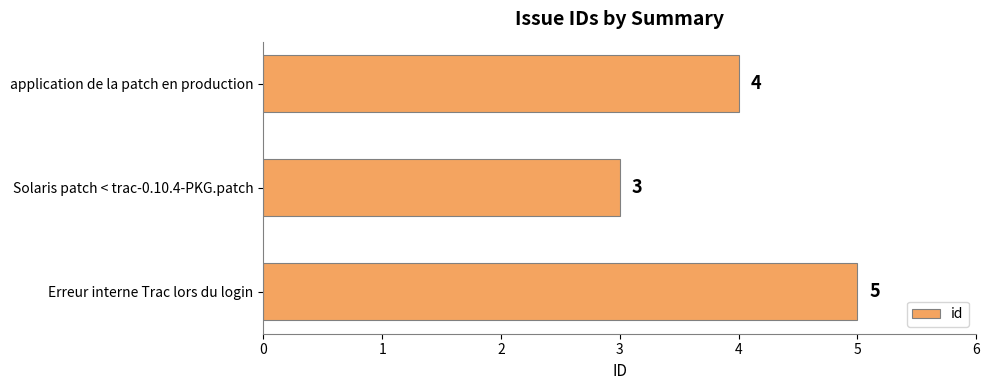

List the labels in order of value, largest first.

Erreur interne Trac lors du login, application de la patch en production, Solaris patch < trac-0.10.4-PKG.patch